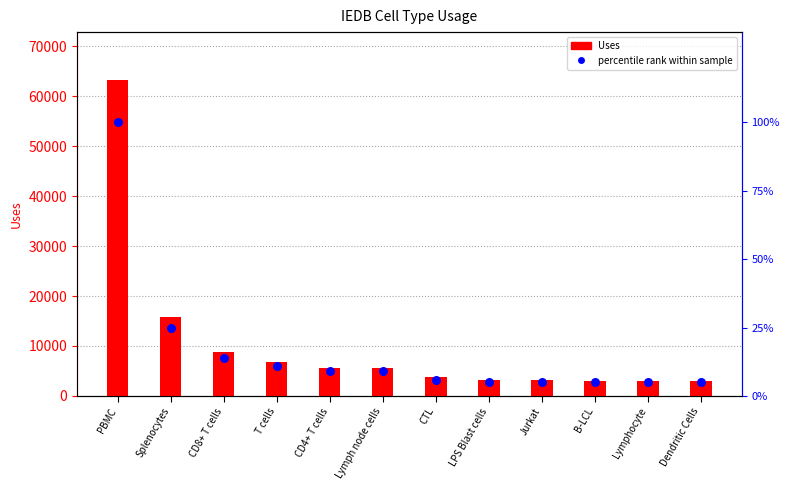

Is the value of percentile rank within sample at Lymph node cells greater than the value of Uses at CD4+ T cells?

No